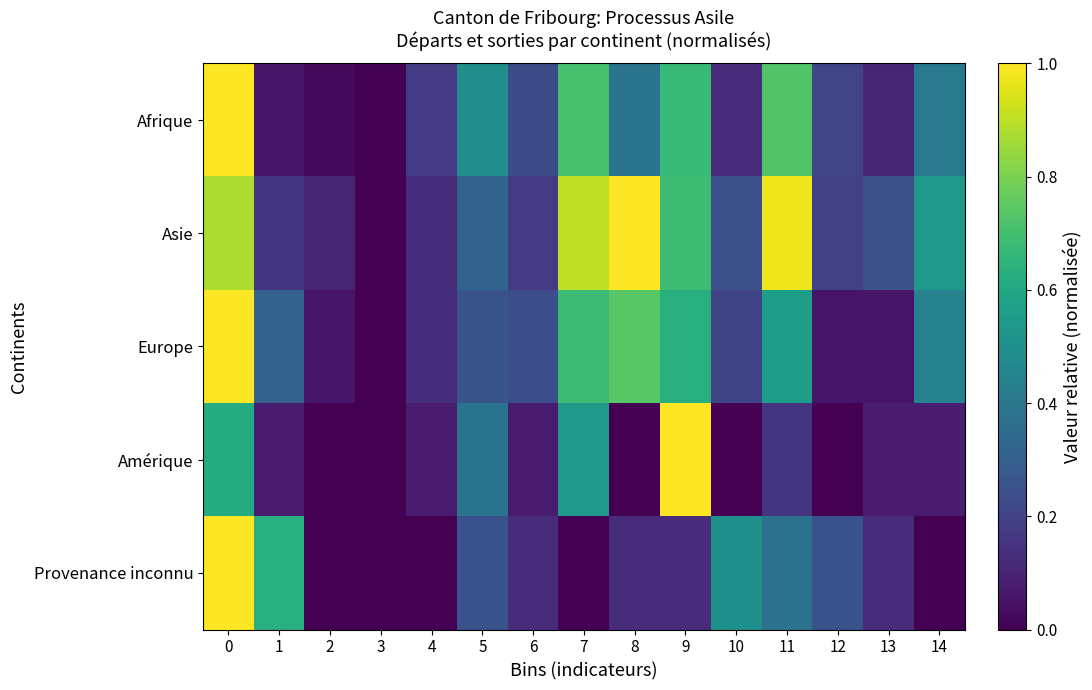

Rank the series by their maximum value, from lowest to highest.

Afrique, Asie, Europe, Amérique, Provenance inconnu